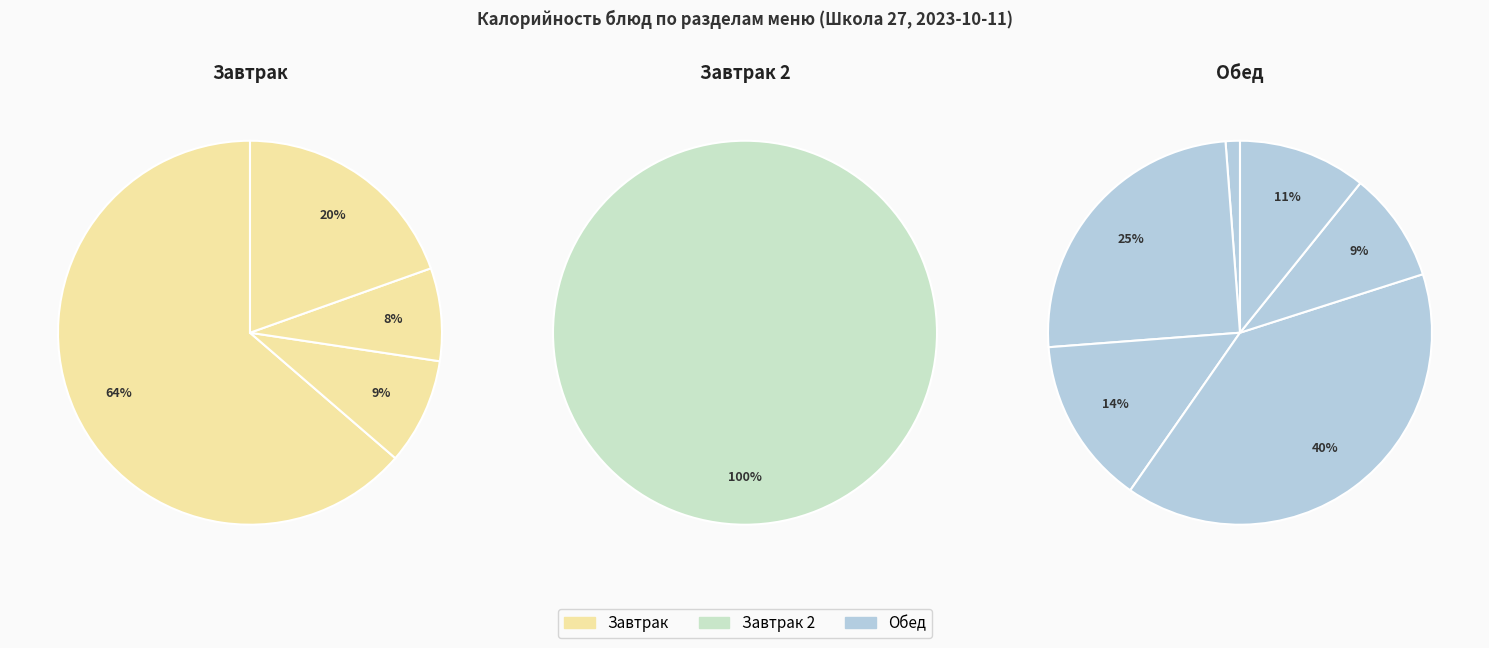

Is it true that 1 блюдо is 9% of the pie?

True